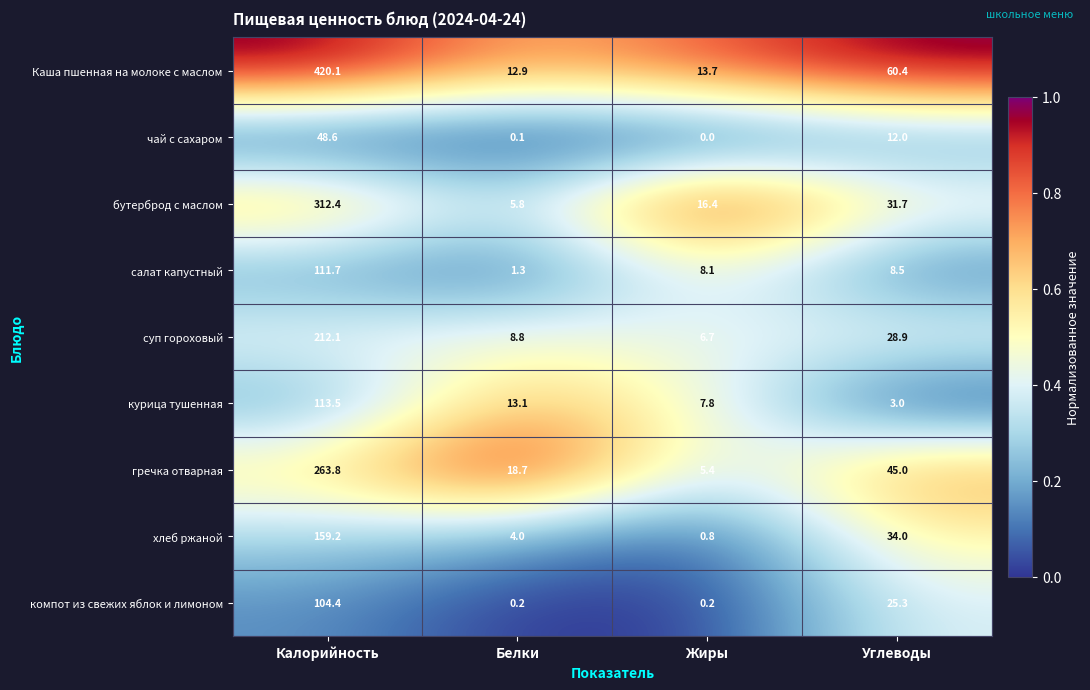

Rank the categories by салат капустный value from highest to lowest.

Калорийность, Углеводы, Жиры, Белки